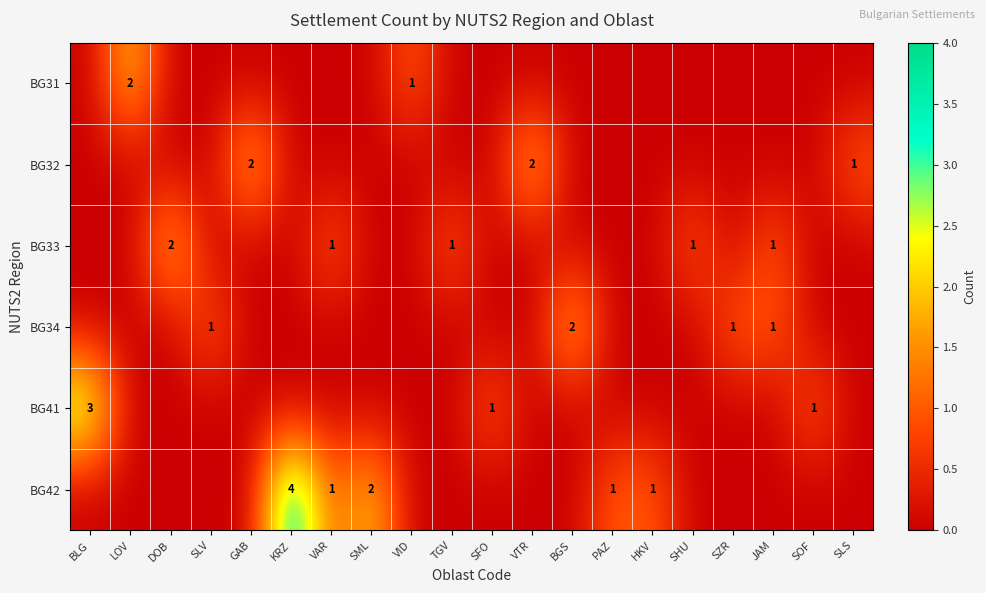

The value of BG34 at SLV is 1. True or false?

True